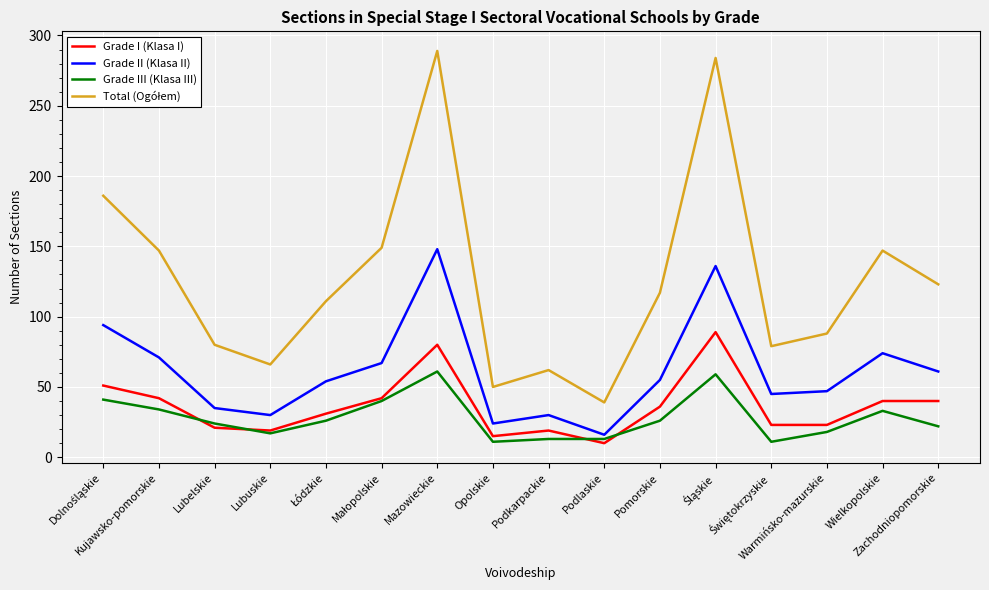

What is the maximum value for Grade I (Klasa I)?

89